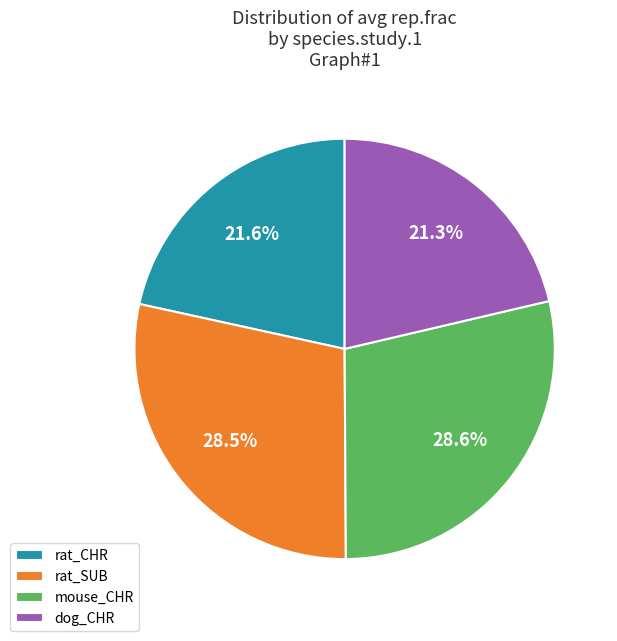

What is the ratio of the value at rat_CHR to the value at rat_SUB?

0.8